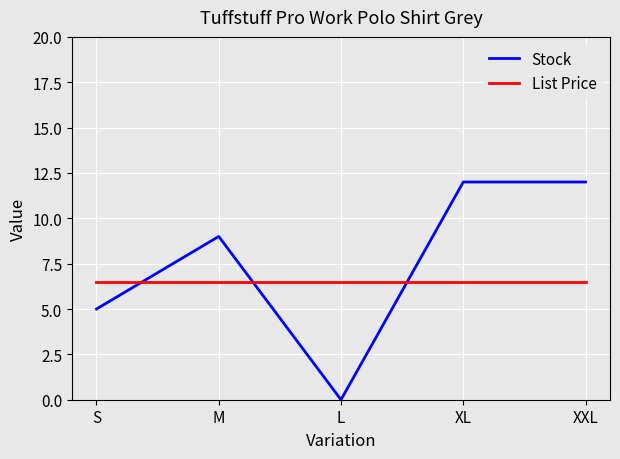

At which label is Stock closest to 6?

S